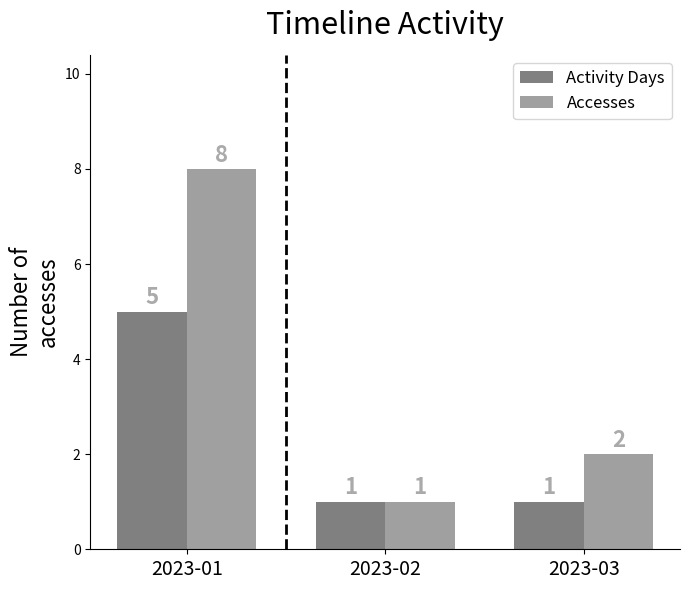

Which series changed the most between 2023-02 and 2023-03?

Accesses